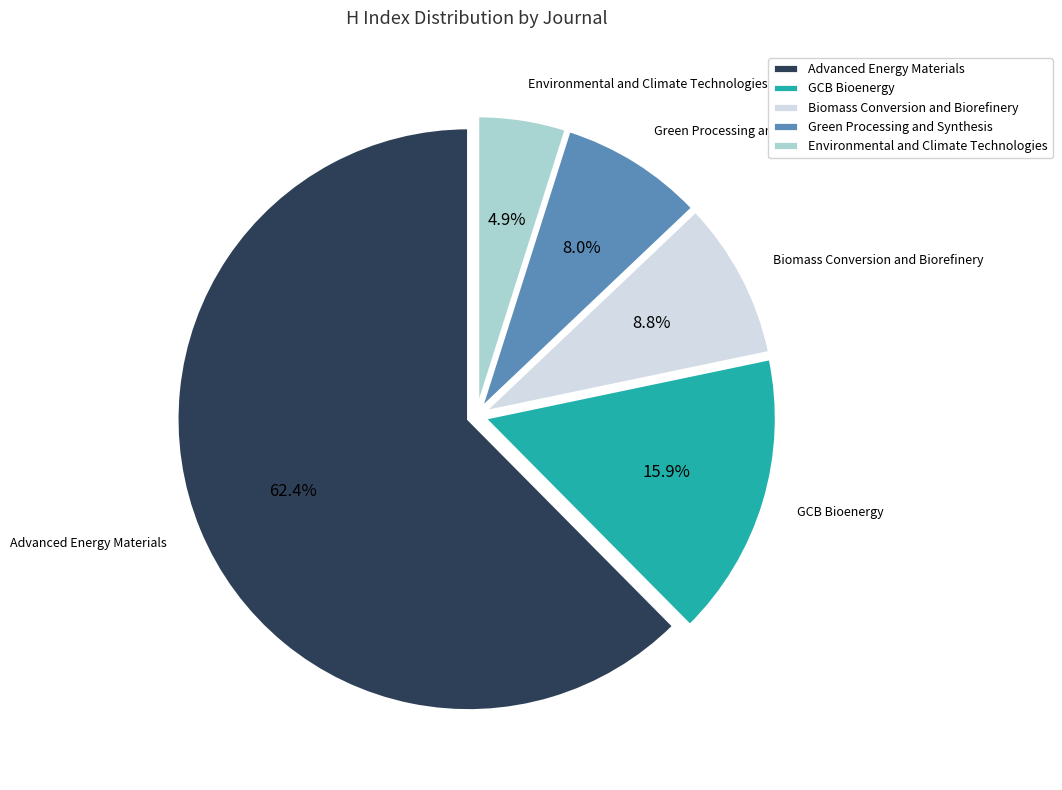

What percentage do Biomass Conversion and Biorefinery and GCB Bioenergy together represent?

24.7%